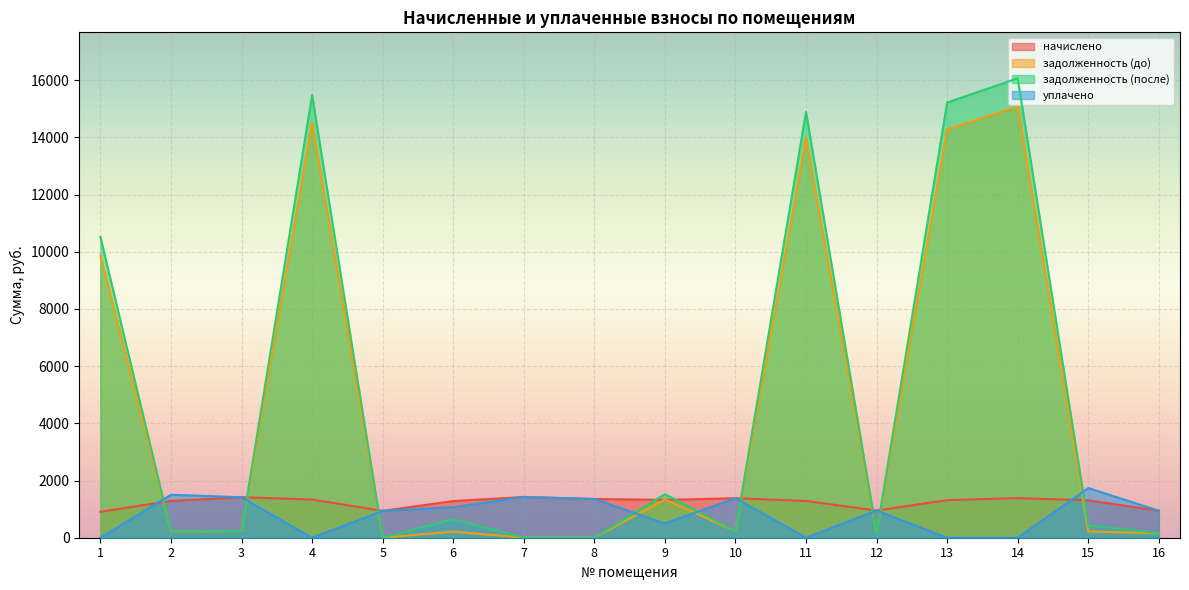

Which label corresponds to the largest value in the chart?

14